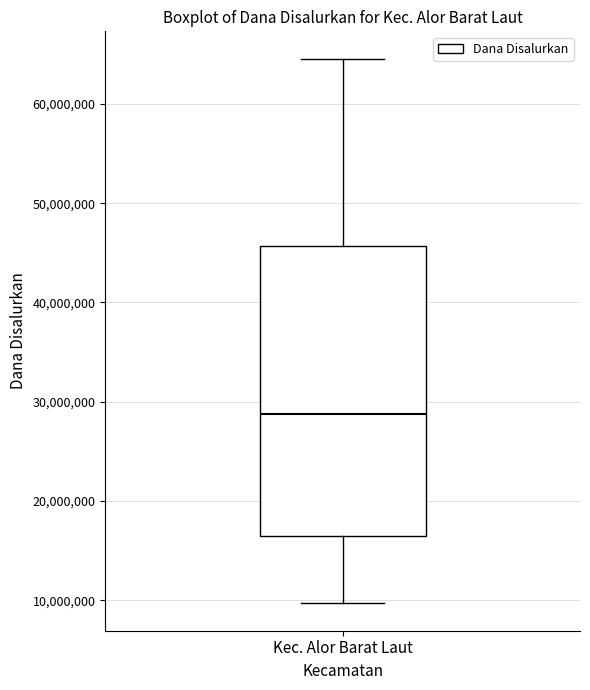

Transcribe this box plot: give where the median line is, the range the box spans, and where the two whiskers end, as read against the y-axis. The values are not printed on the chart, so give them approximately, as read against the axis.

median 29000000, box 16000000 to 46000000, whiskers 10000000 to 65000000